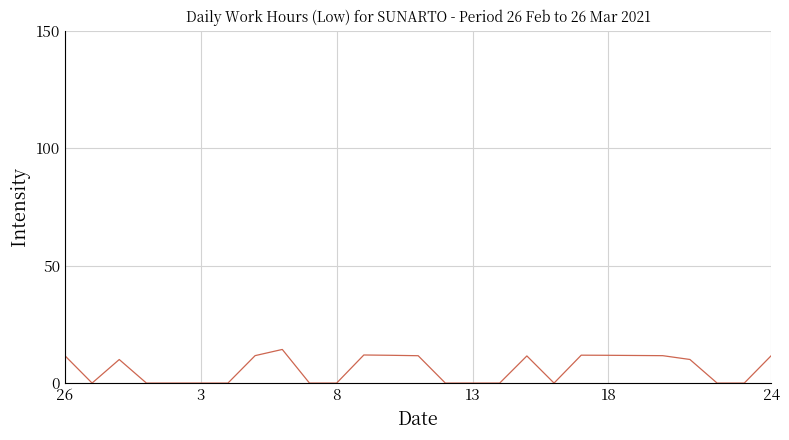

How many distinct data groups are displayed?

1